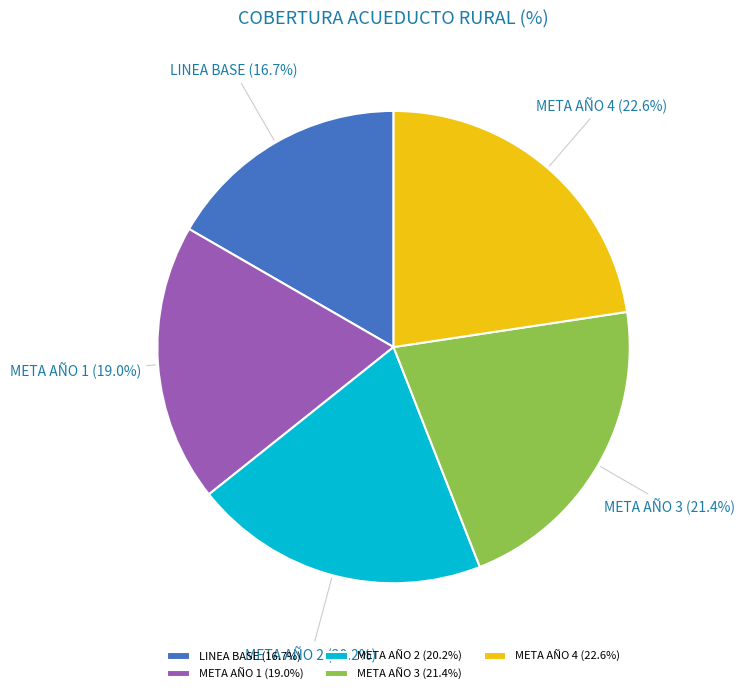

Rank the categories by value from highest to lowest.

META AÑO 4, META AÑO 3, META AÑO 2, META AÑO 1, LINEA BASE